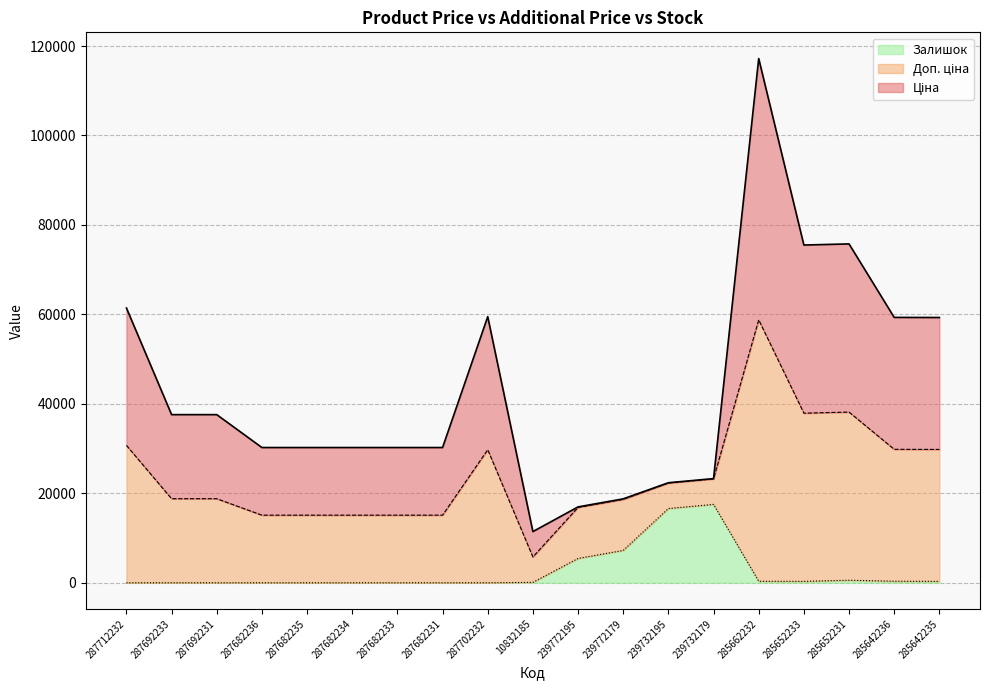

At how many categories does at least one series exceed 54449?

7